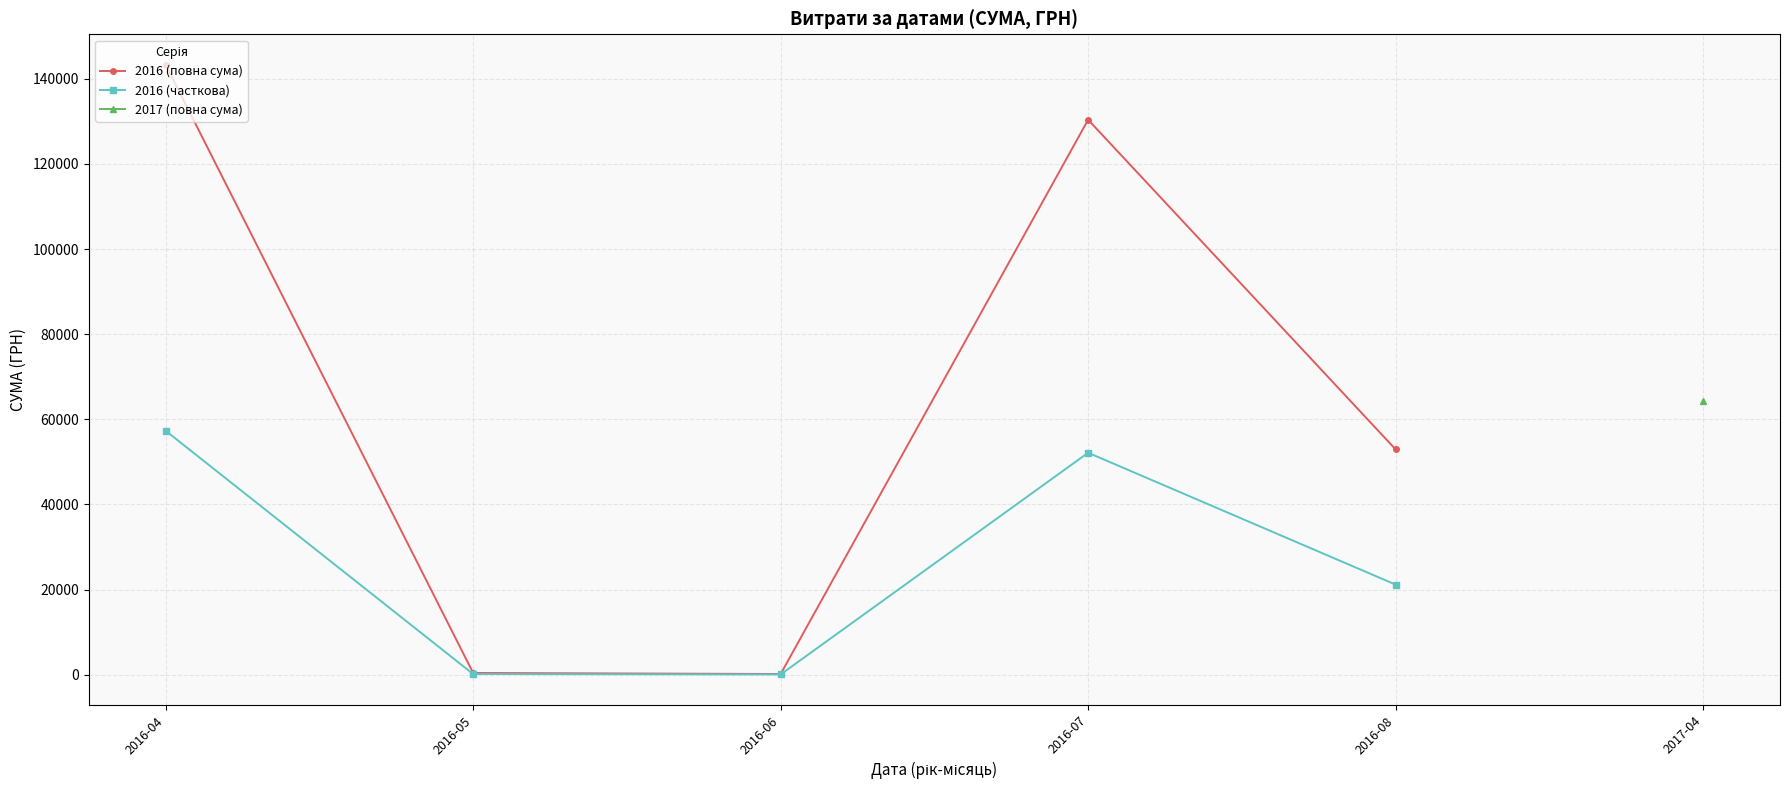

True or false: 2016 (повна сума) and 2017 (повна сума) intersect in this chart.

False